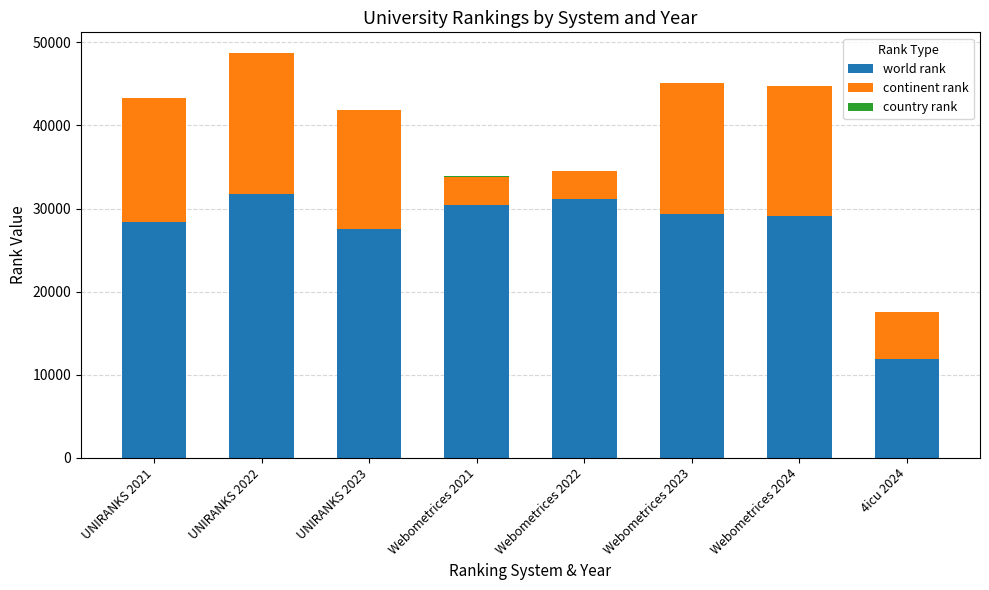

What is the total value across all series at Webometrices 2022?

34537